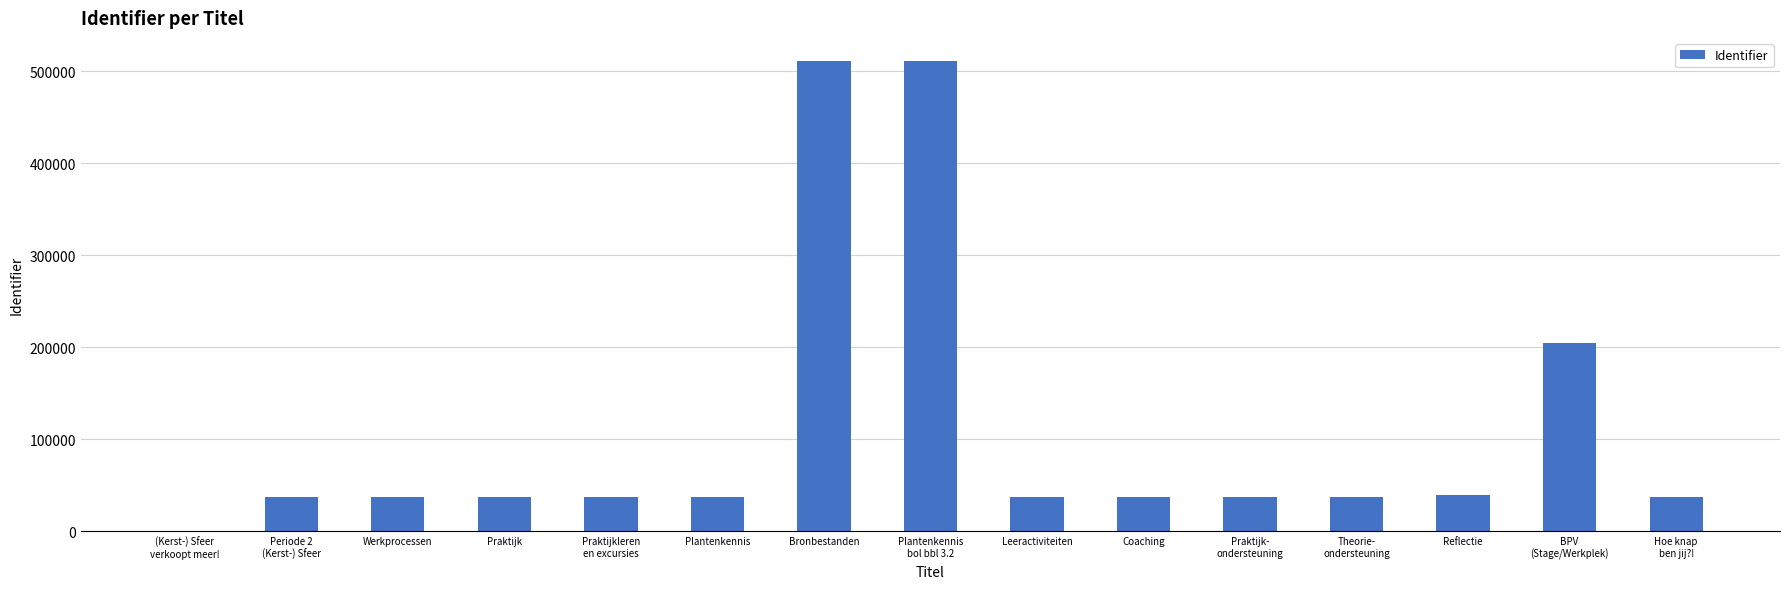

What is the sum of all values?

1638431